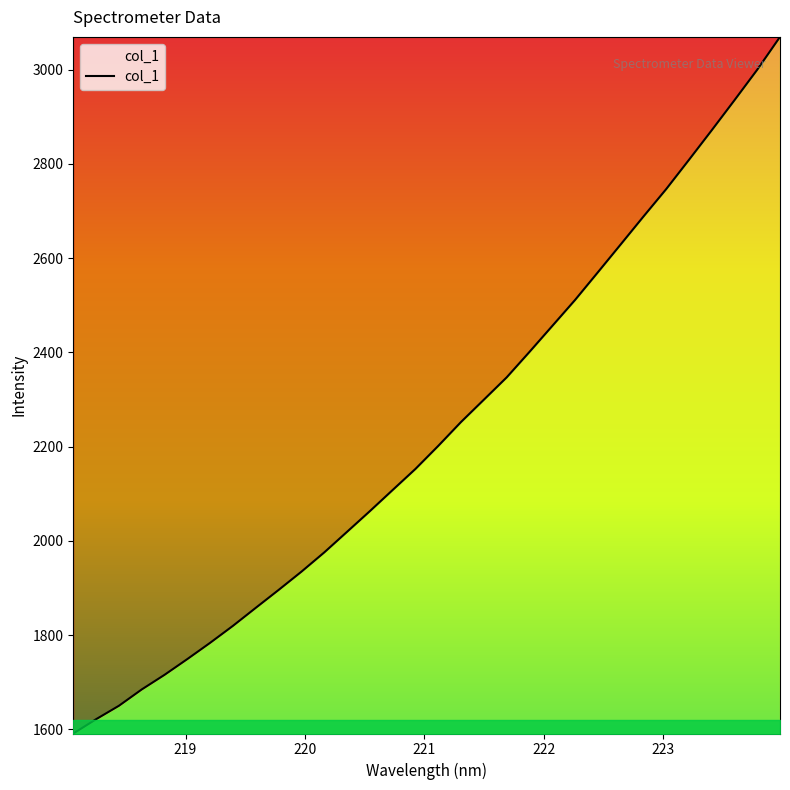

What is the difference between the maximum and minimum values?

1478.4